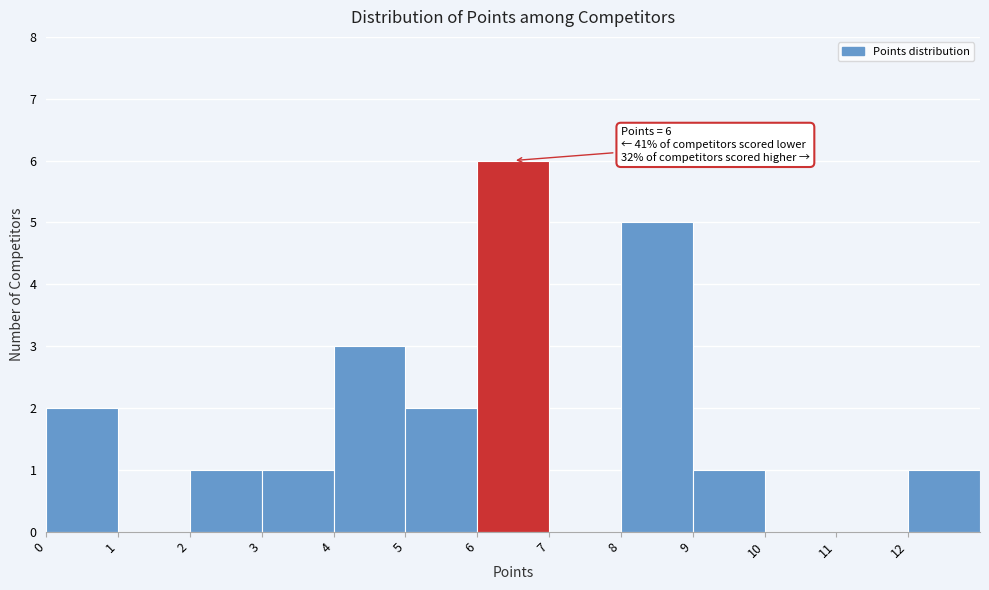

Over which range of the x-axis is the bar tallest?

6 to 7